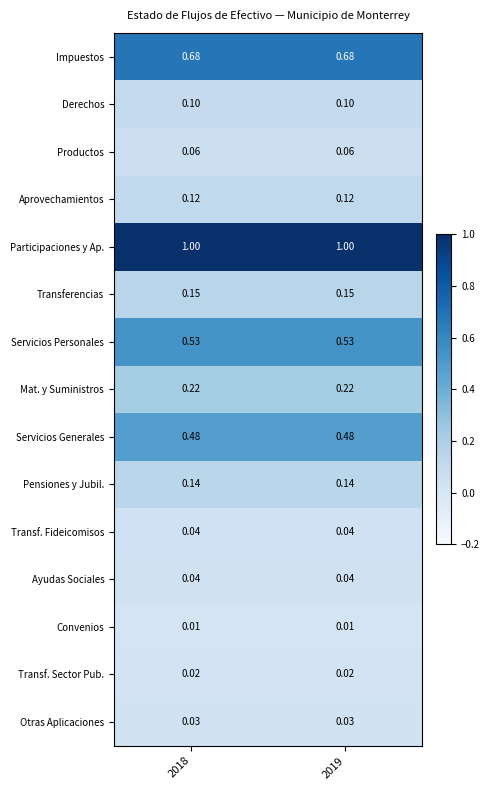

Which series has the largest total across all categories?

Participaciones y Ap.